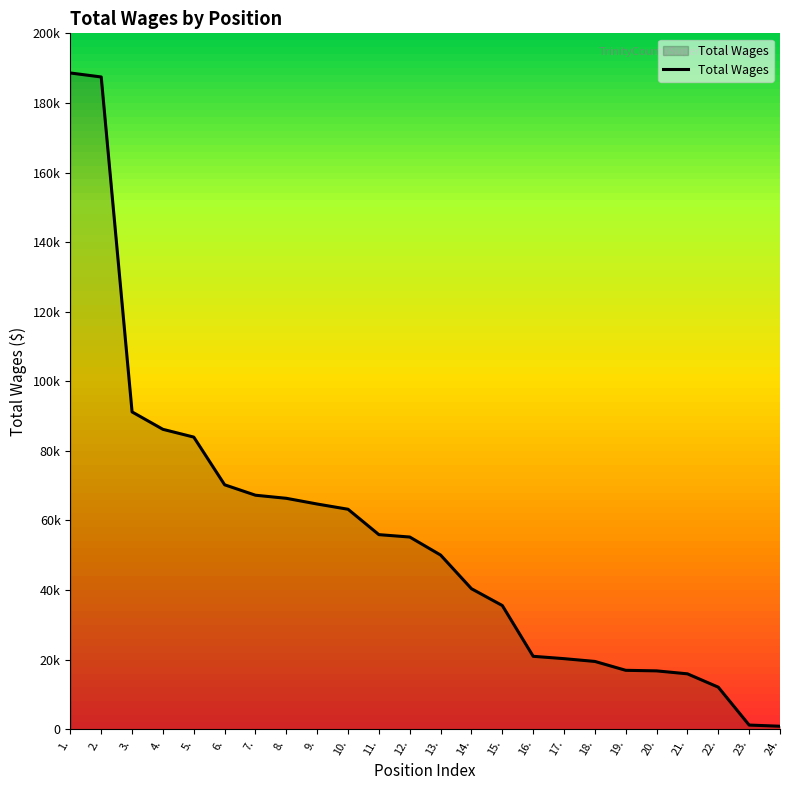

What is the value of the 1st point from the left?

188604